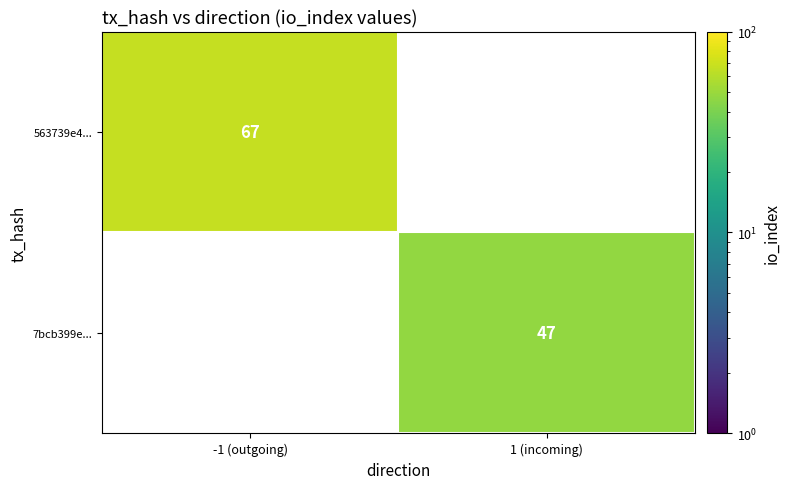

The 563739e4... series shows 67 at -1 (outgoing). True or false?

True